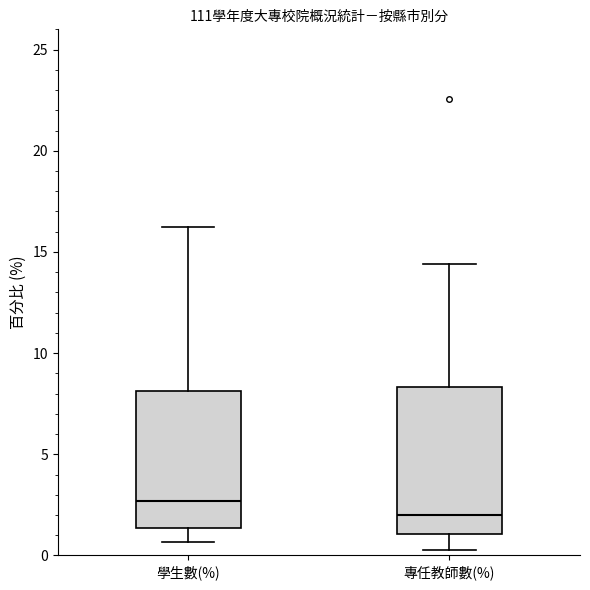

Where does the lower whisker of the box for 專任教師數(%) end on the y-axis? The values are not printed on the chart, so give them approximately, as read against the axis.

0.5